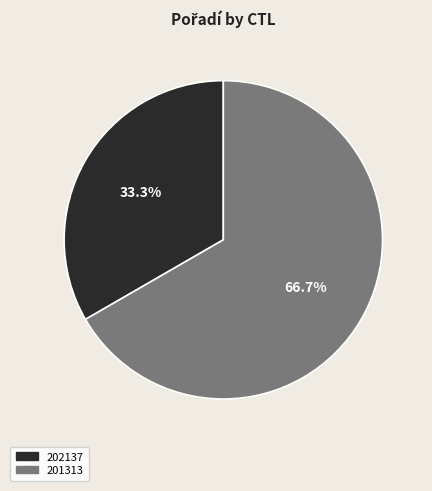

Count the number of slices in the pie.

2